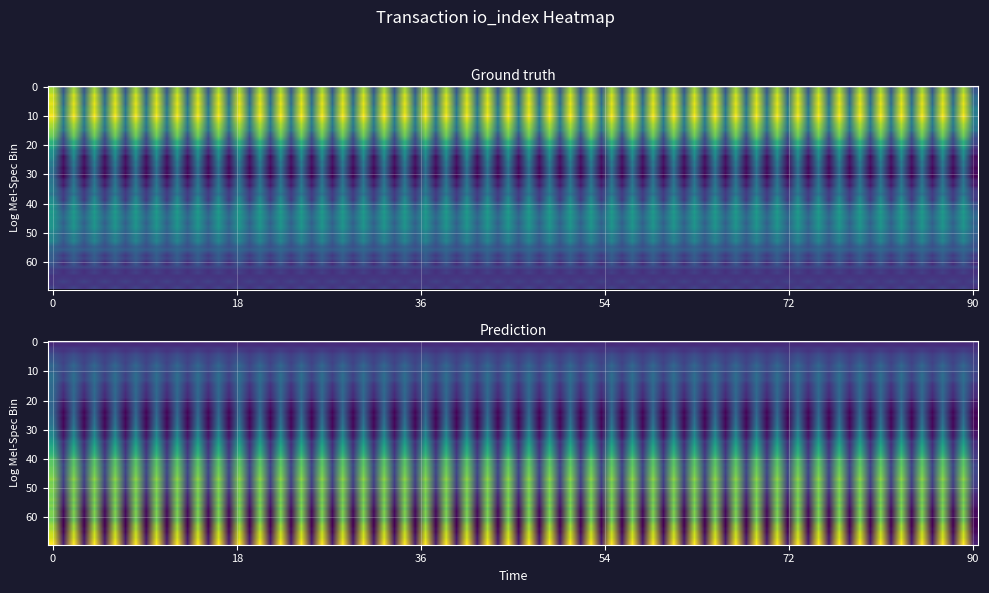

What is the spread (max minus min) of values at io_index?

3748